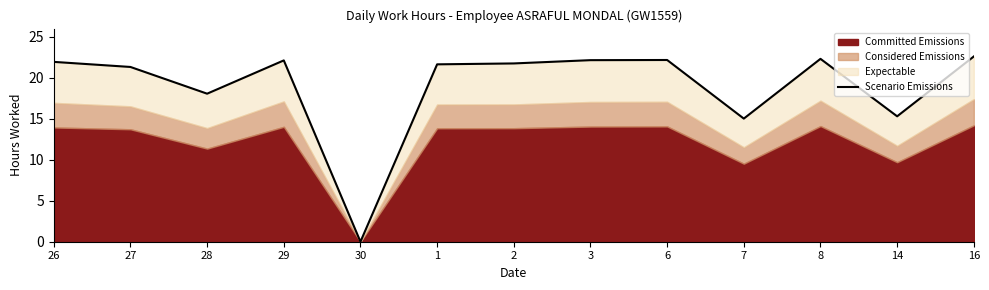

How many lines are shown in the chart?

1